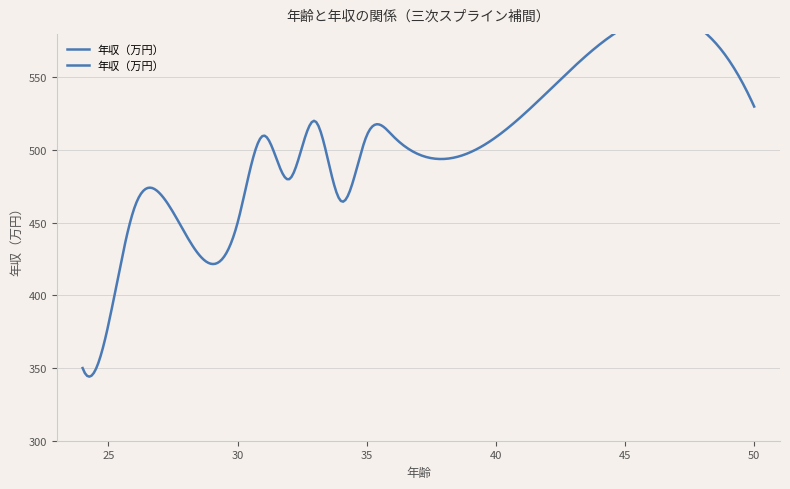

At which category does the chart reach its minimum across all series?

24